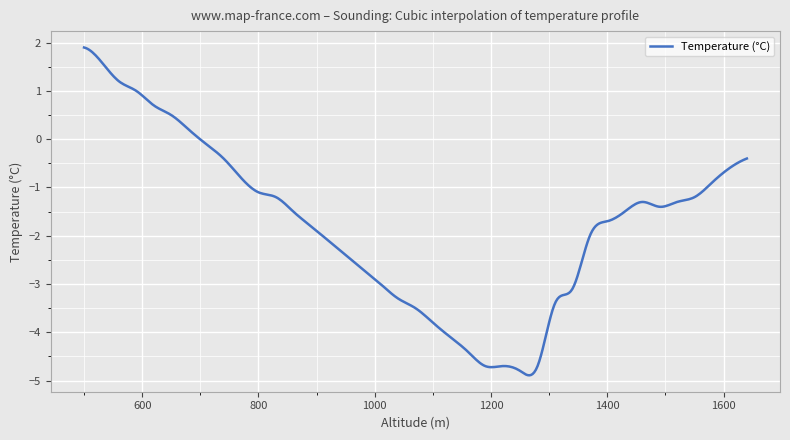

What is the greatest value displayed?

1.9